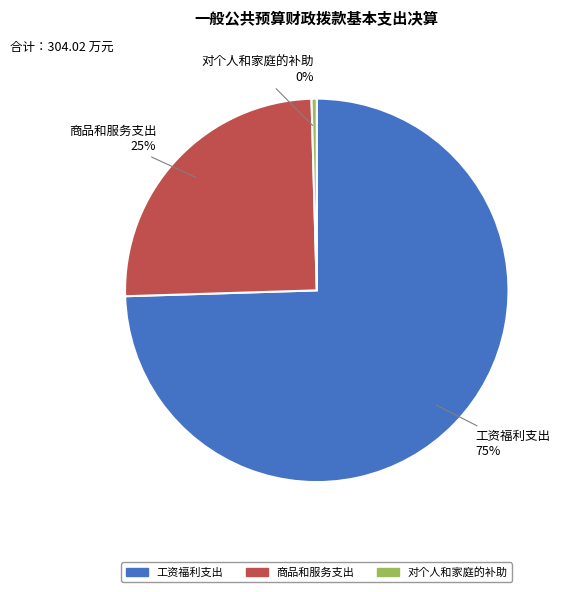

Does any single category account for the majority?

Yes